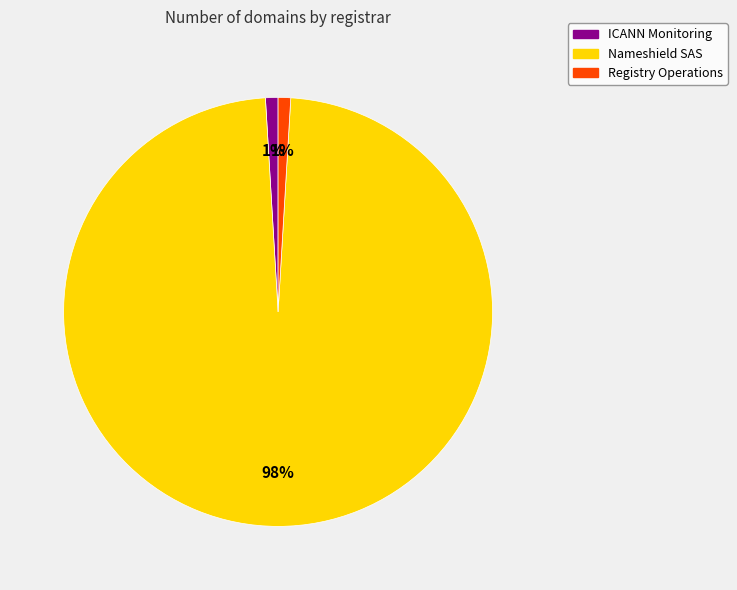

What is the largest slice in the pie chart?

Nameshield SAS